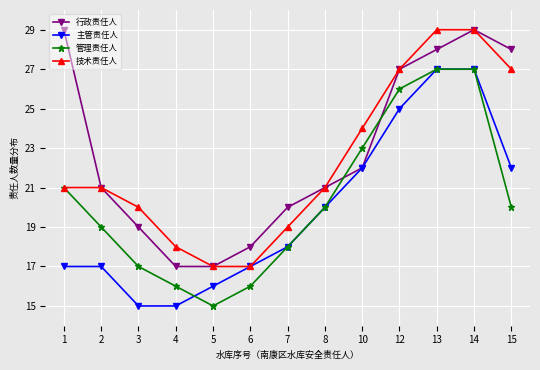

Is it true that 行政责任人 equals 24 at 4?

False